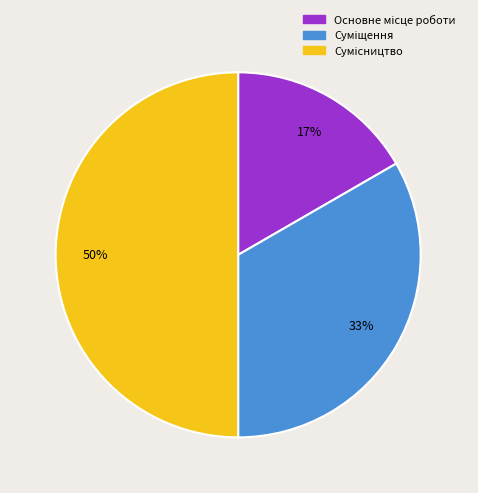

To the nearest percent, what is the average slice percentage?

33%